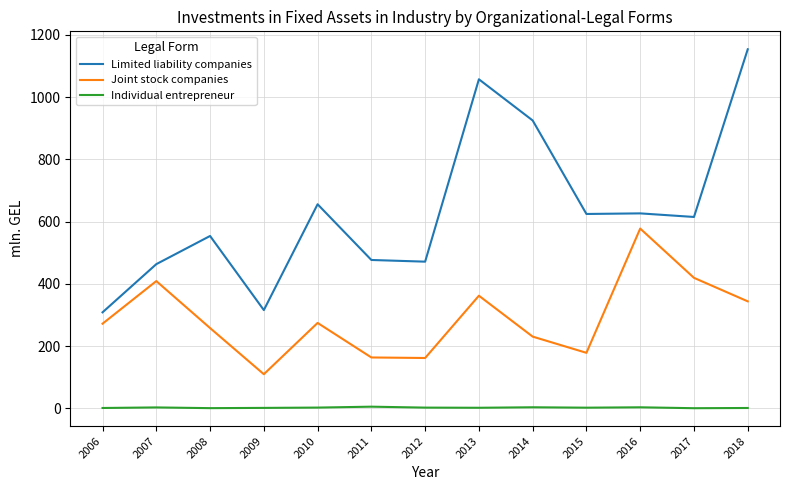

At which category is the sum across all series the highest?

2018